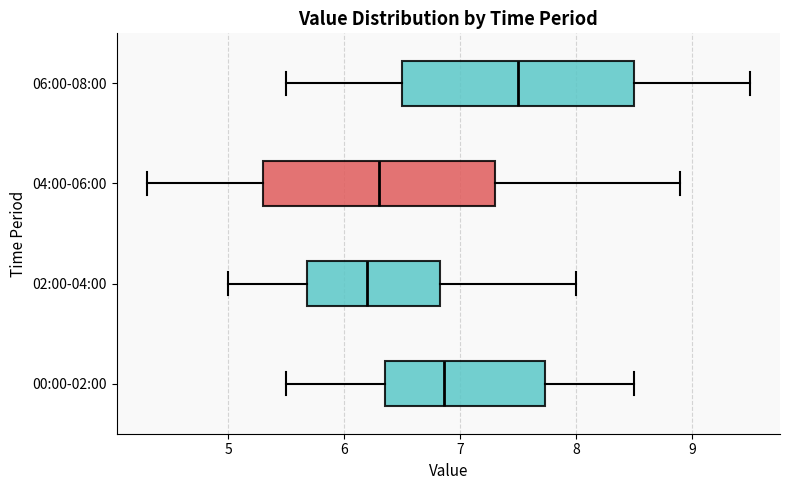

Where is the right edge of the box for 00:00-02:00 on the x-axis? The values are not printed on the chart, so give them approximately, as read against the axis.

7.7